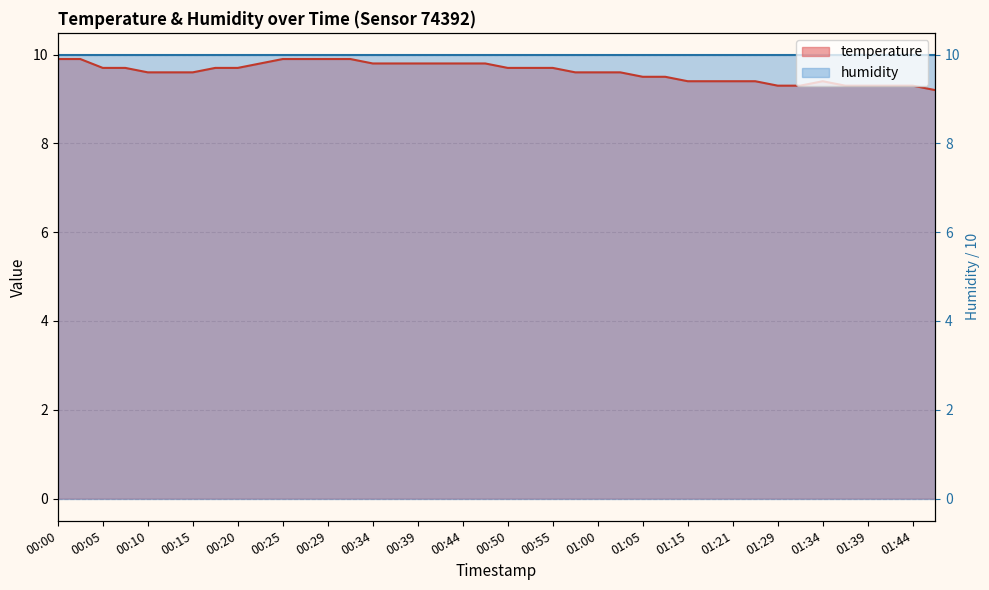

At which label is the value closest to 9?

01:47